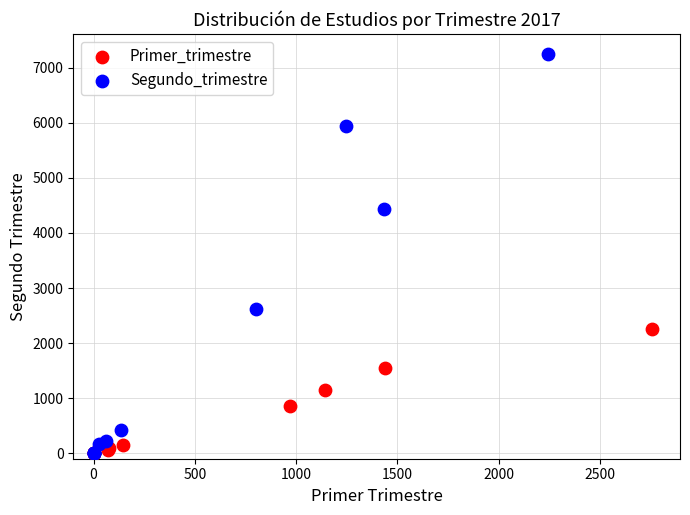

Which series has the largest Y range (max minus min)?

Segundo_trimestre